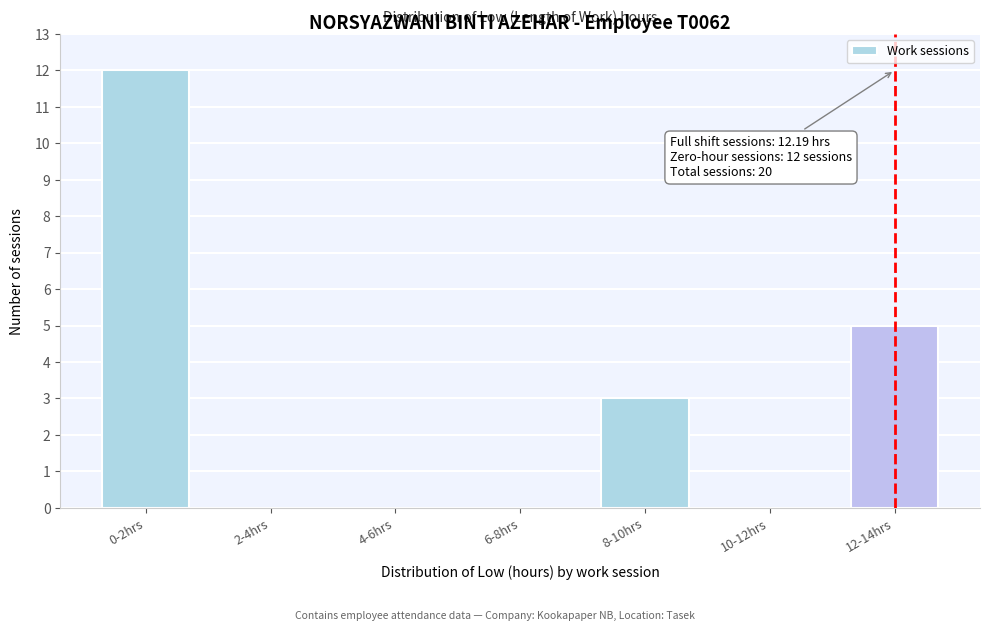

Reading left to right, transcribe all the data shown in this chart.

0-2hrs=12	2-4hrs=0	4-6hrs=0	6-8hrs=0	8-10hrs=3	10-12hrs=0	12-14hrs=5